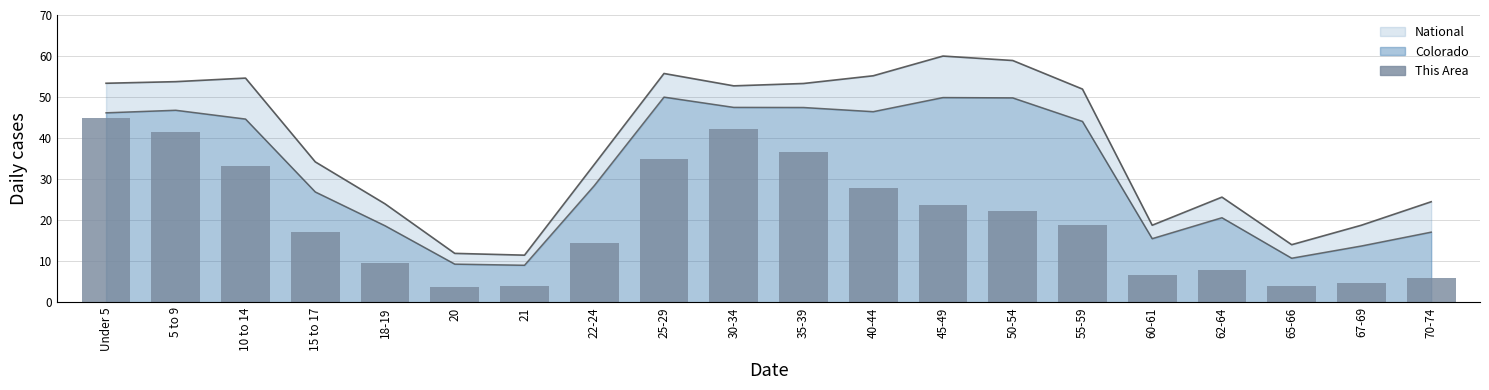

Are the bars horizontal?

No